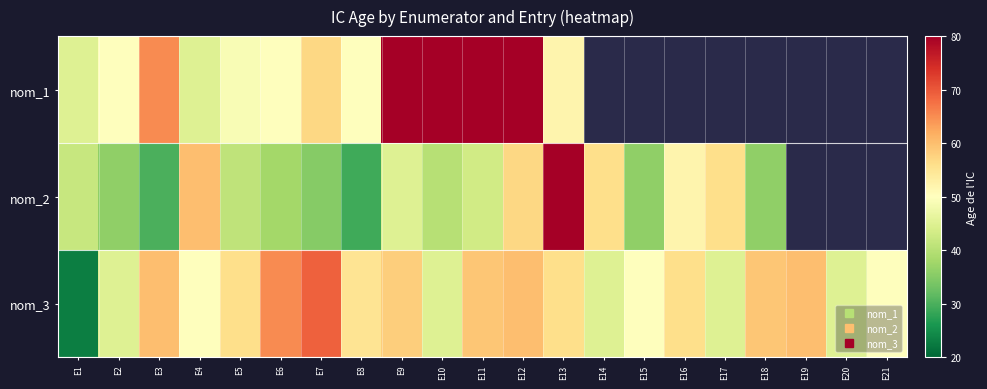

Rank the series by their average value, from lowest to highest.

nom_1, nom_2, nom_3